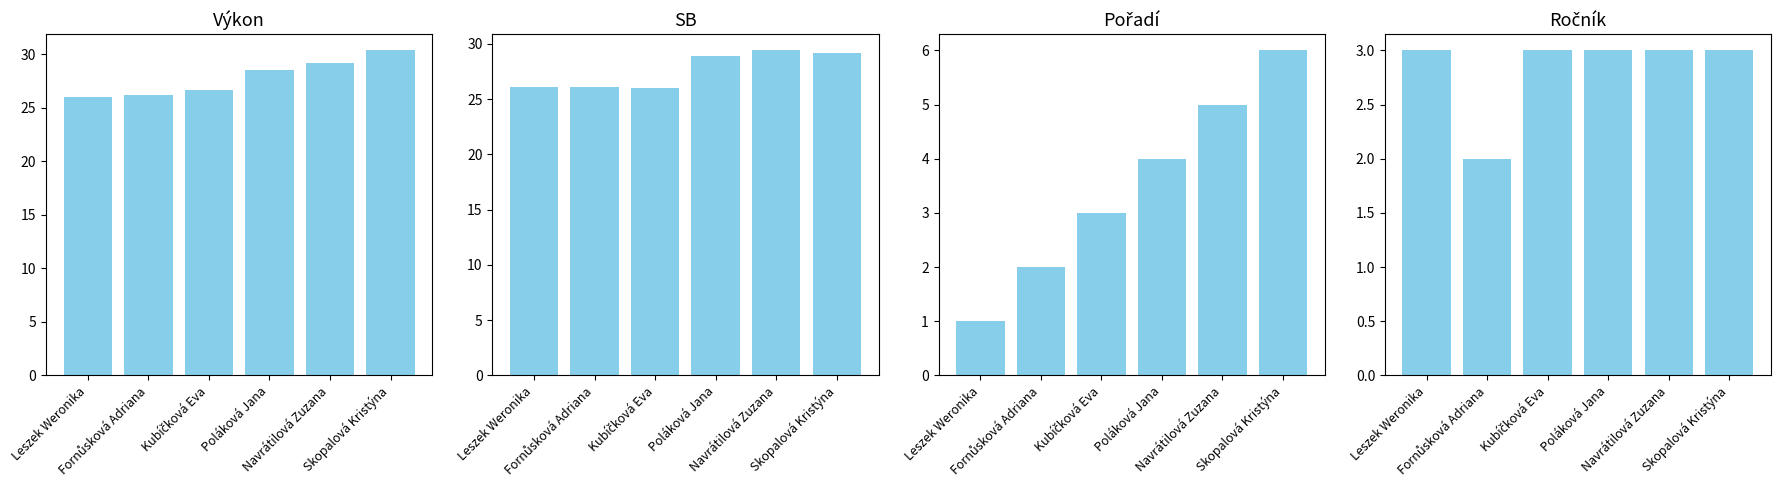

Reading left to right, extract all data points from this chart.

Výkon: 26.0	26.2	26.7	28.6	29.1	30.4
SB: 26.1	26.1	26.0	28.9	29.4	29.2
Pořadí: 1.0	2.0	3.0	4.0	5.0	6.0
Ročník: 3.0	2.0	3.0	3.0	3.0	3.0